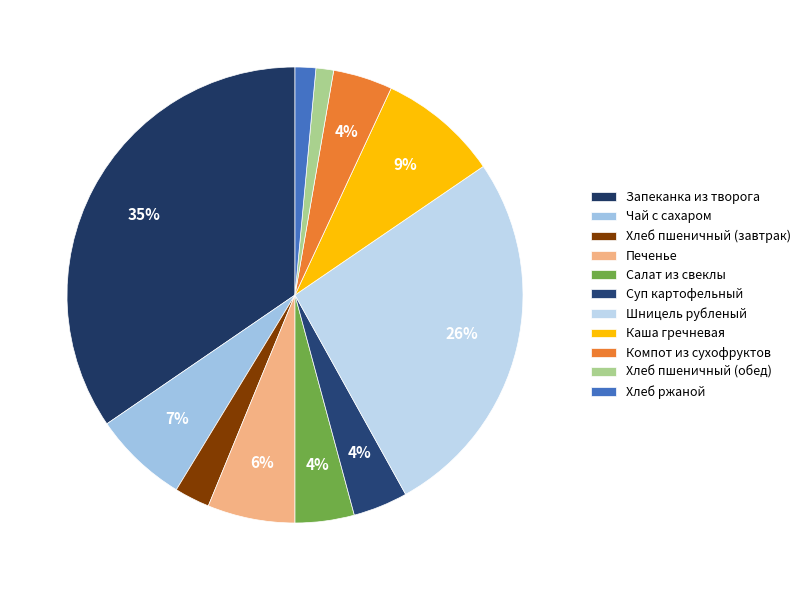

How many segments does this pie chart have?

11